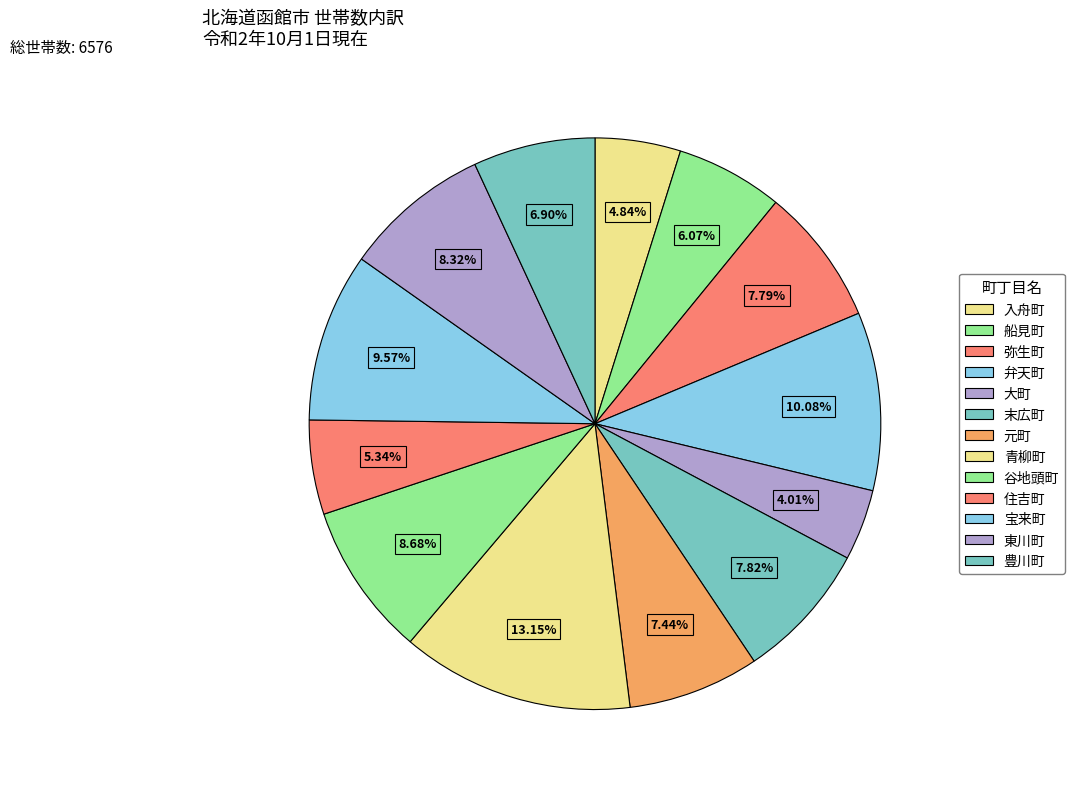

To the nearest percent, what is the difference between the largest and smallest slice percentages?

9%